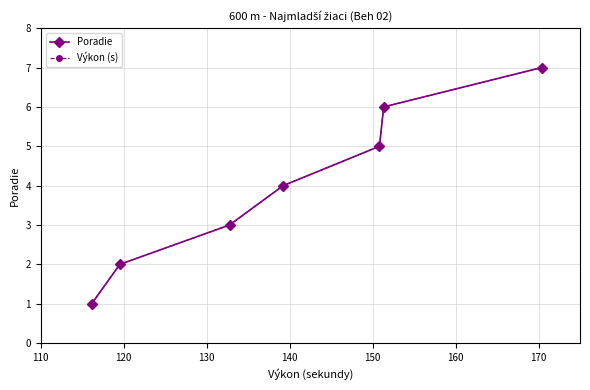

Is this an area chart (filled region under the line)?

No